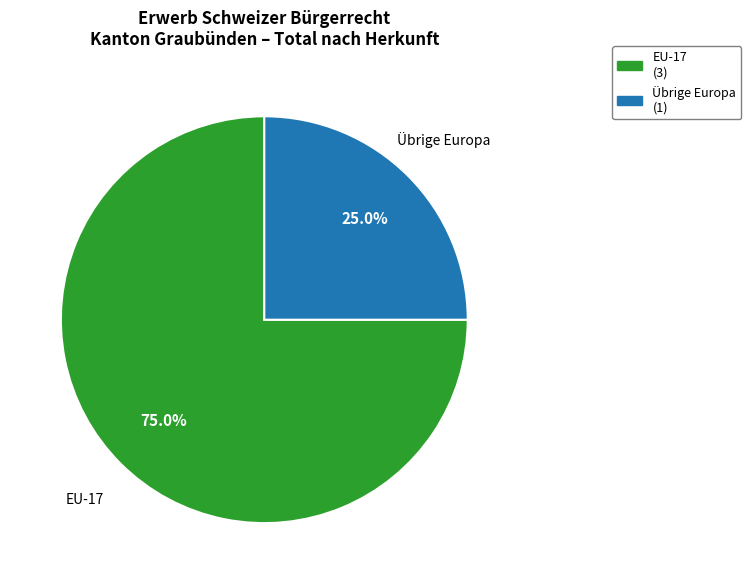

What is the largest slice in the pie chart?

EU-17 (3)